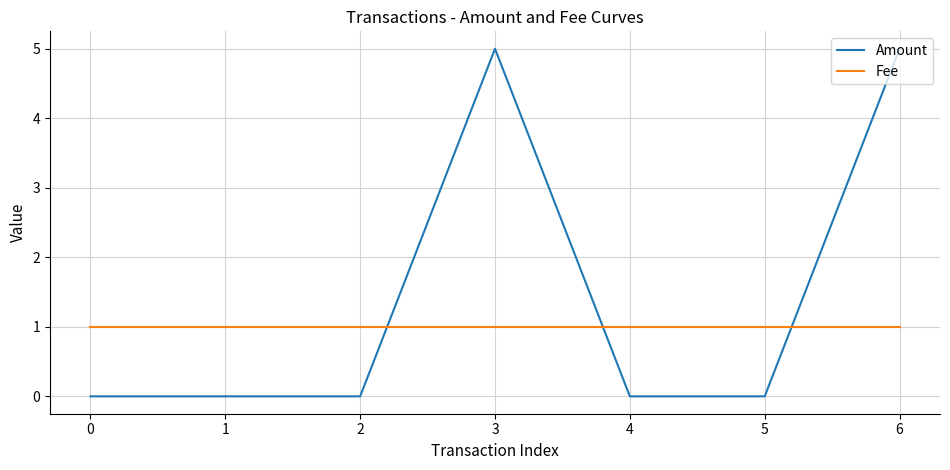

Does the chart display data point markers on the line(s)?

No